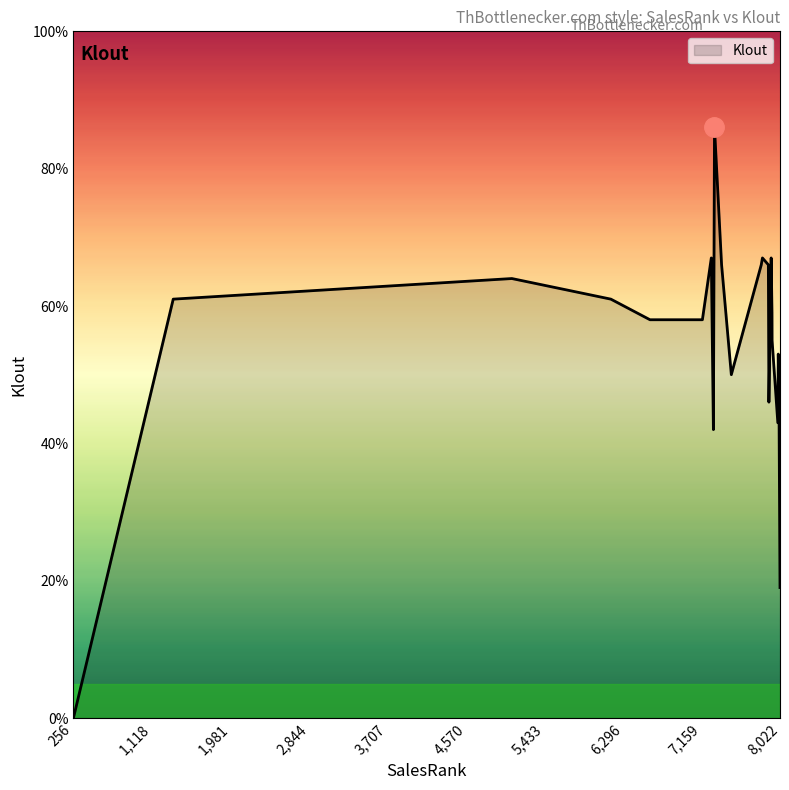

Count the number of categories in the chart.

22